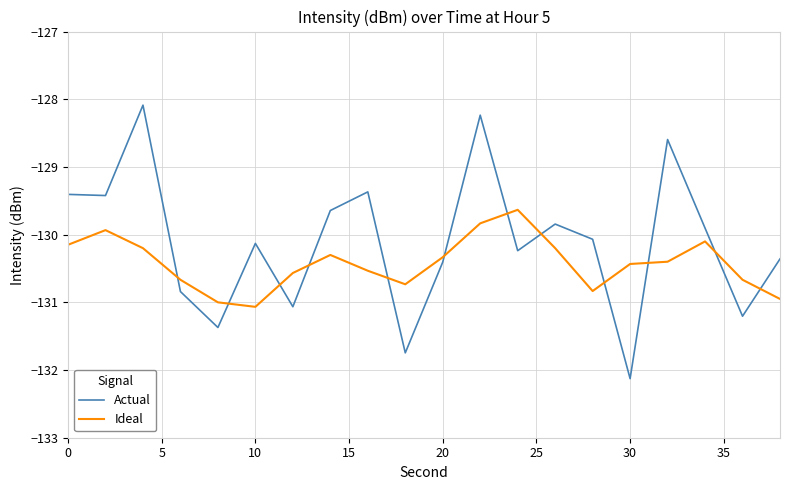

True or false: Actual and Ideal intersect in this chart.

True